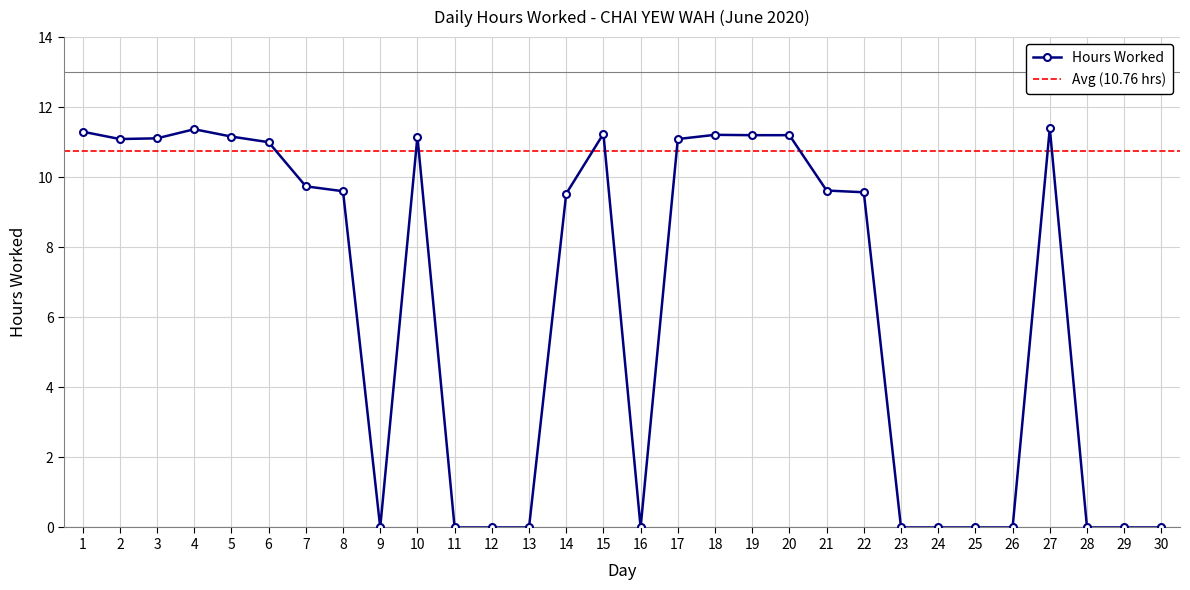

Rank the categories by value from lowest to highest.

9, 11, 12, 13, 16, 23, 24, 25, 26, 28, 29, 30, 14, 22, 8, 21, 7, 6, 2, 17, 3, 5, 10, 19, 20, 18, 15, 1, 4, 27